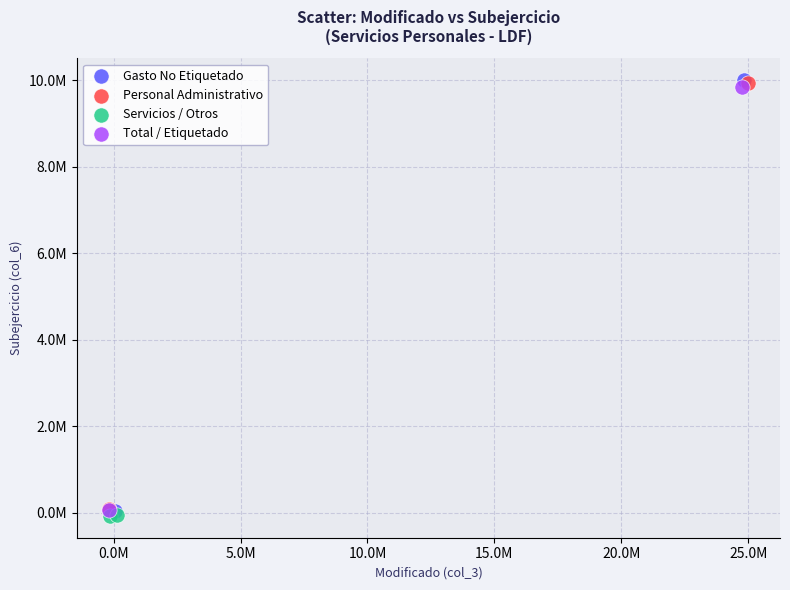

Which series has the widest spread of Y values?

Gasto No Etiquetado